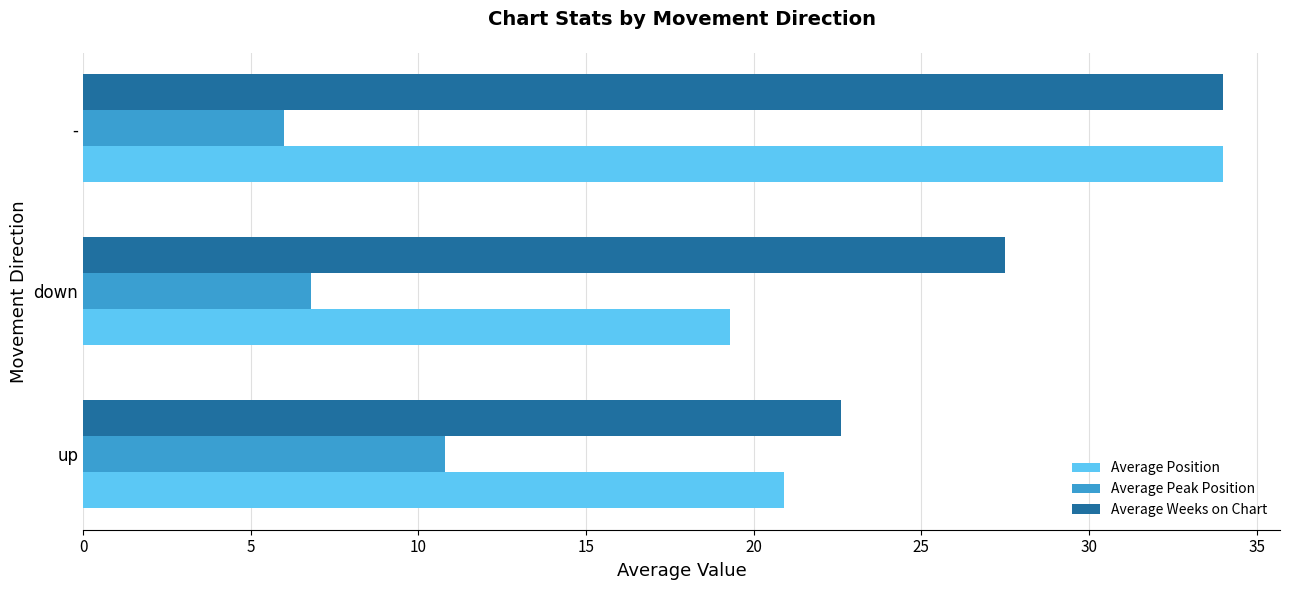

What is the smallest value displayed?

6.0